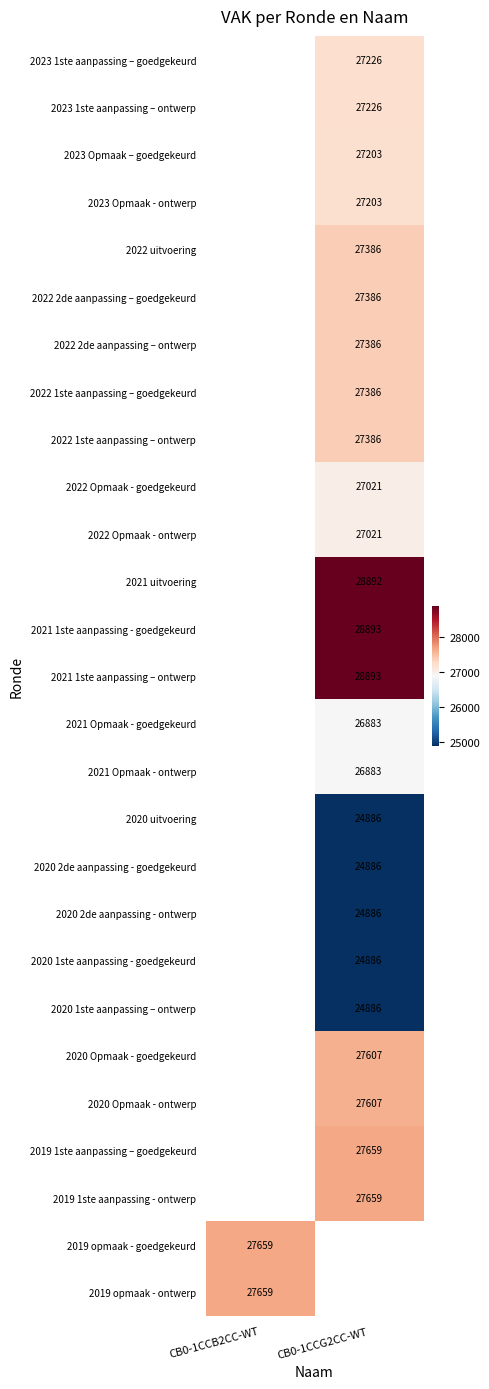

True or false: 2020 2de aanpassing - goedgekeurd has a value of 9817 at CB0-1CCG2CC-WT.

False